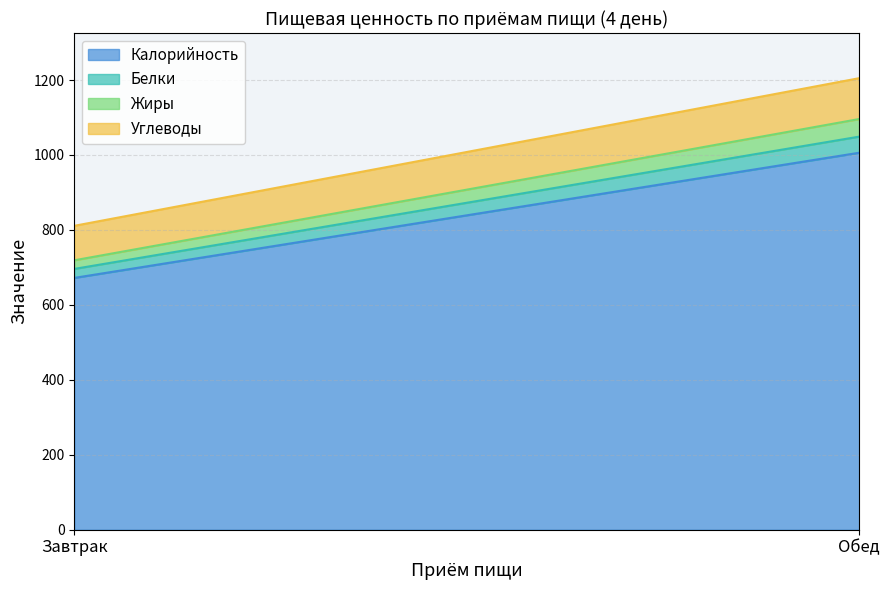

Reading left to right, extract all data points from this chart.

Калорийность: 672	1006
Белки: 24	43
Жиры: 23	47
Углеводы: 92	109